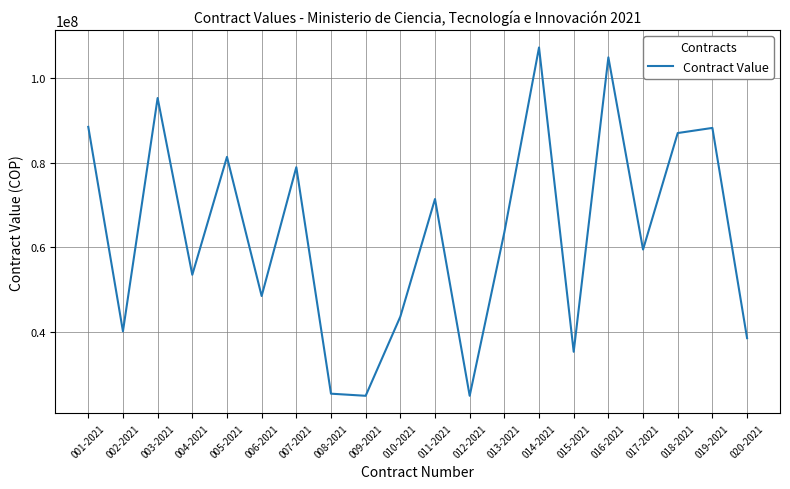

What is the difference between the maximum and minimum values?

82057724